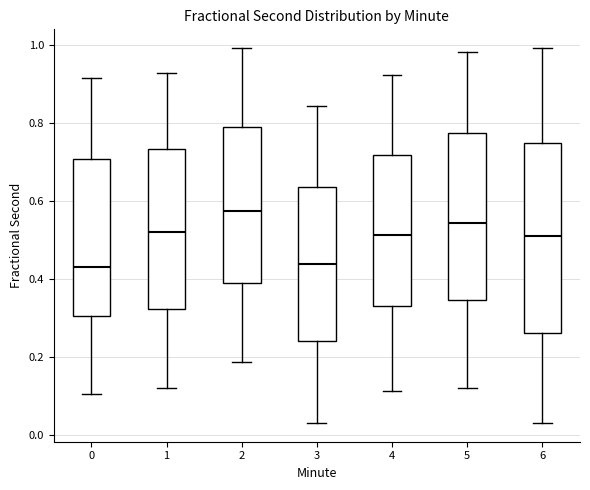

Reading left to right, transcribe this box plot: for each box, give where its median line is, the range the box spans, and where its two whiskers end, as read against the y-axis. The values are not printed on the chart, so give them approximately, as read against the axis.

0: median 0.44, box 0.30 to 0.70, whiskers 0.10 to 0.92
1: median 0.52, box 0.32 to 0.74, whiskers 0.12 to 0.92
2: median 0.58, box 0.38 to 0.78, whiskers 0.18 to 1.00
3: median 0.44, box 0.24 to 0.64, whiskers 0.02 to 0.84
4: median 0.52, box 0.32 to 0.72, whiskers 0.12 to 0.92
5: median 0.54, box 0.34 to 0.78, whiskers 0.12 to 0.98
6: median 0.52, box 0.26 to 0.74, whiskers 0.02 to 1.00